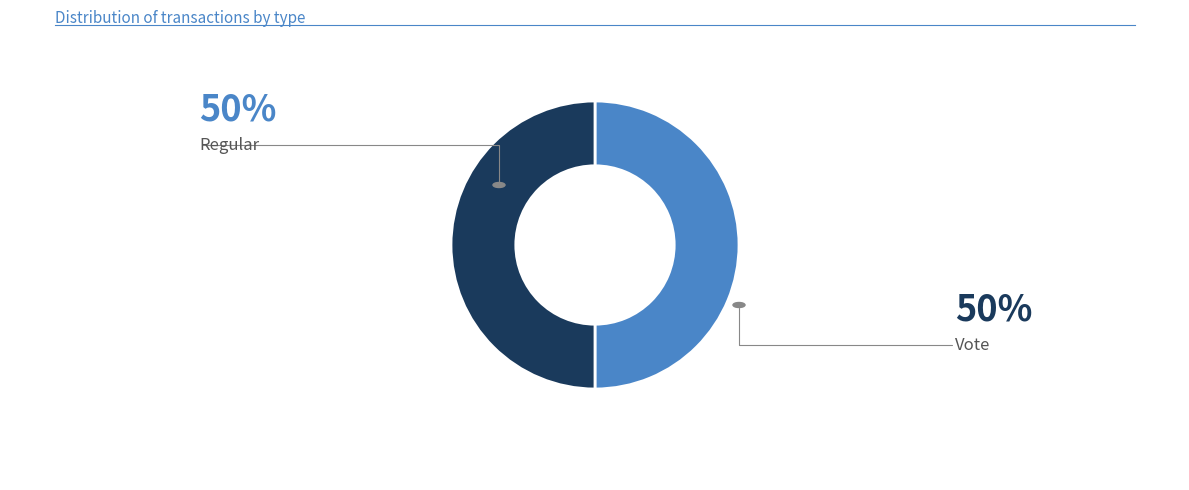

To the nearest percent, what is the average slice percentage?

50%